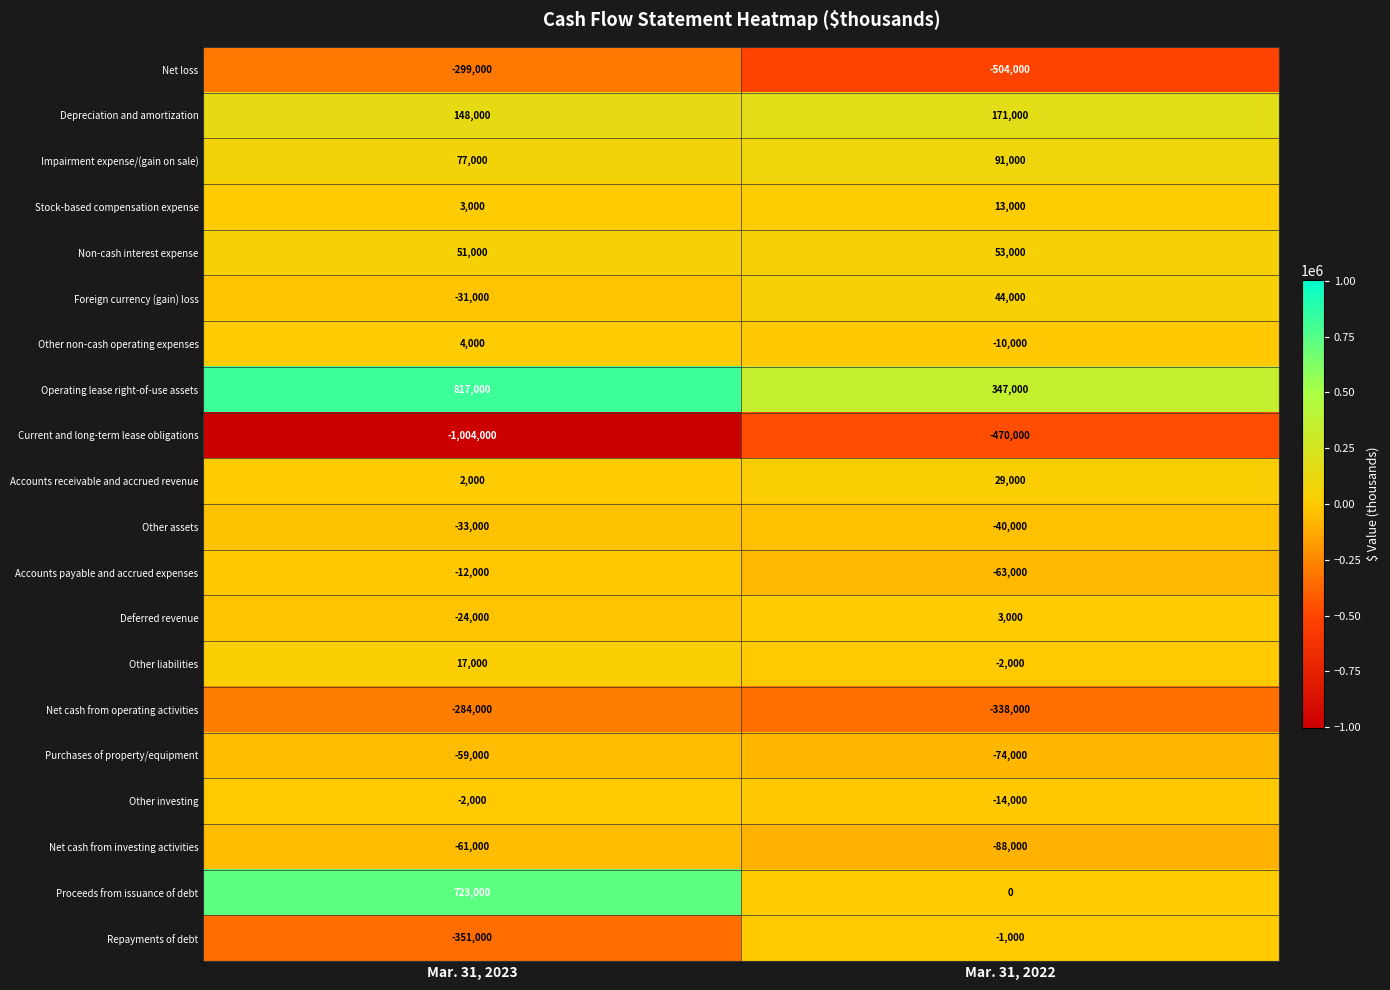

Rank the series at Mar. 31, 2022 from lowest to highest value.

Net loss, Current and long-term lease obligations, Net cash from operating activities, Net cash from investing activities, Purchases of property/equipment, Accounts payable and accrued expenses, Other assets, Other investing, Other non-cash operating expenses, Other liabilities, Repayments of debt, Proceeds from issuance of debt, Deferred revenue, Stock-based compensation expense, Accounts receivable and accrued revenue, Foreign currency (gain) loss, Non-cash interest expense, Impairment expense/(gain on sale), Depreciation and amortization, Operating lease right-of-use assets